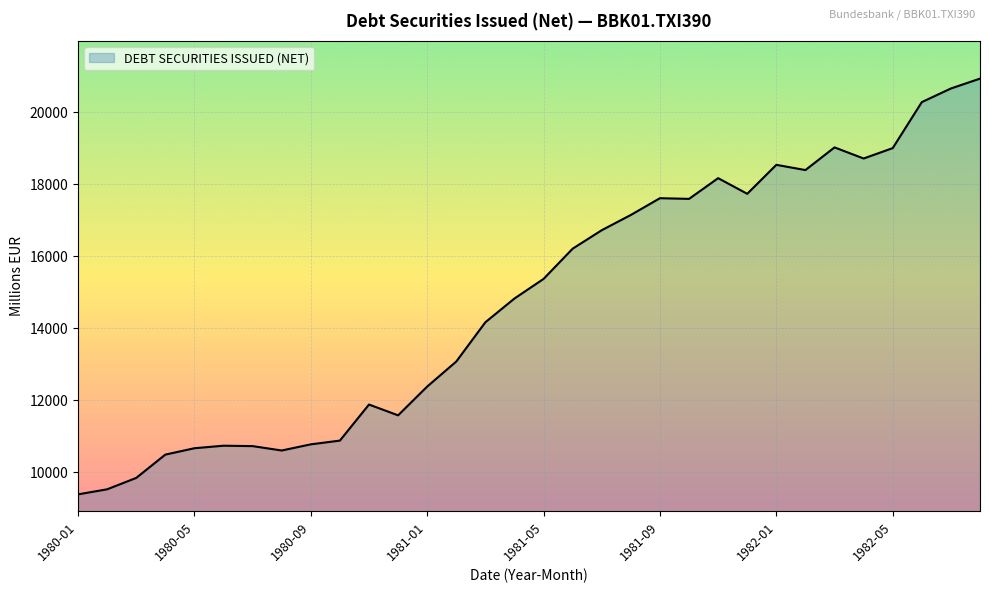

What is the difference between the maximum and minimum values?

11539